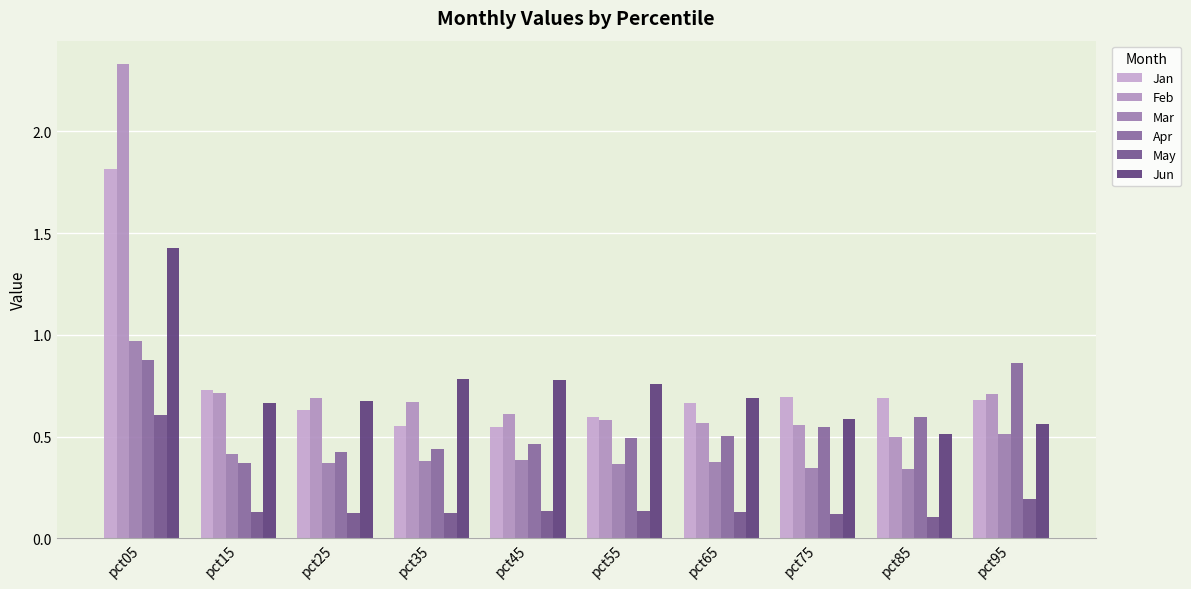

At how many categories does at least one series exceed 0?

10